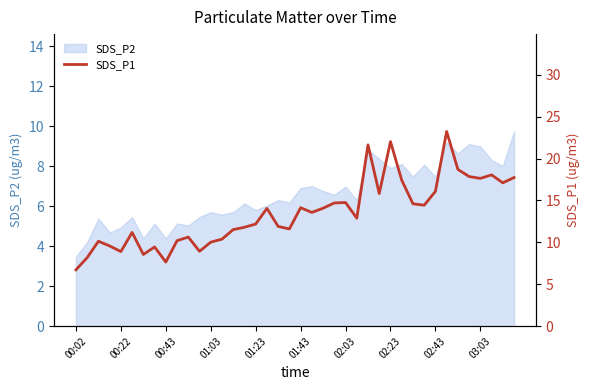

What is the maximum value for SDS_P2?

9.7